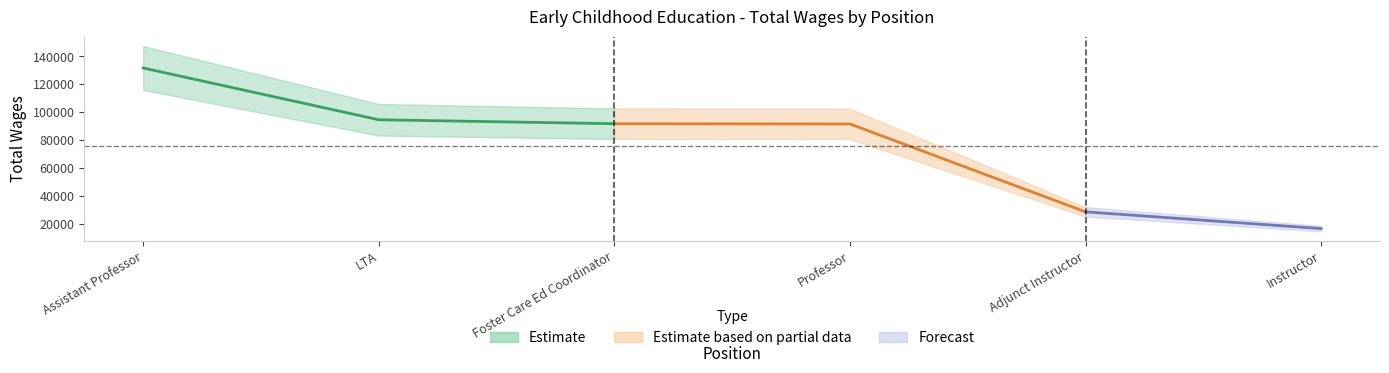

What is the change in value from Assistant Professor to Adjunct Instructor?

-103314